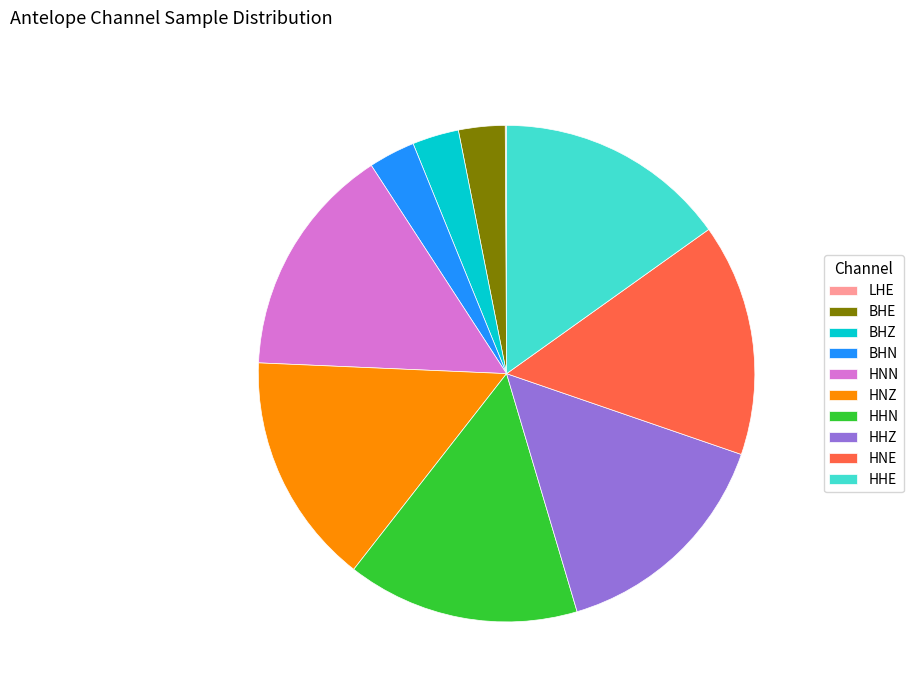

Between HHE and BHZ, which is larger?

HHE